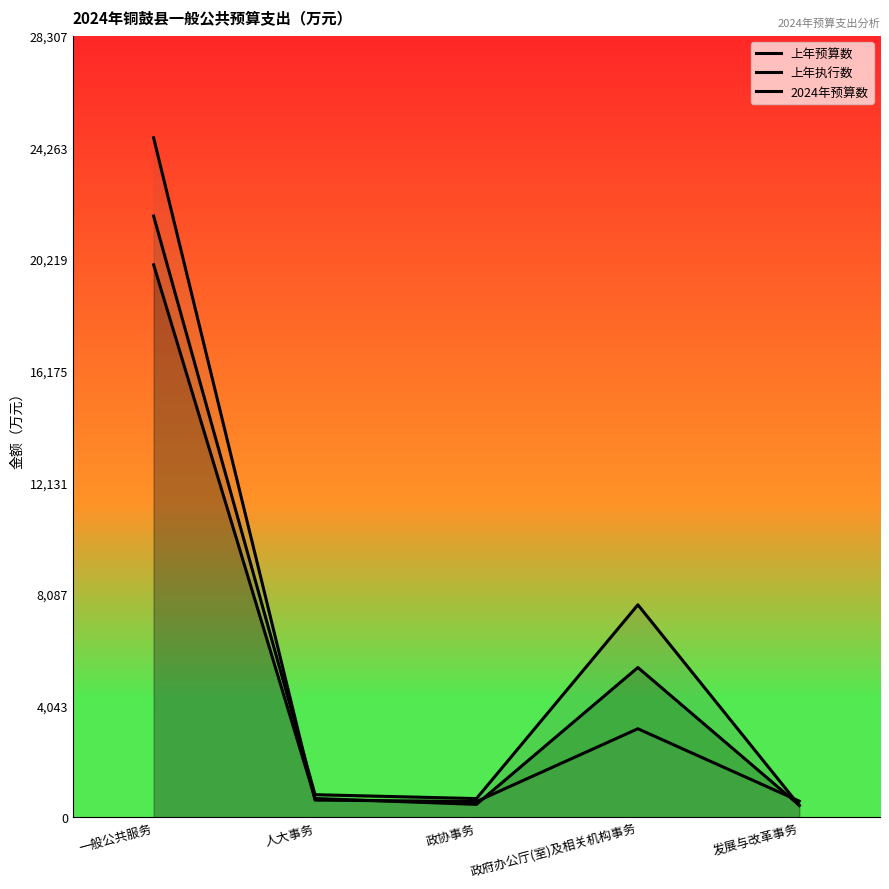

How many data points in 上年预算数 are above 814?

2